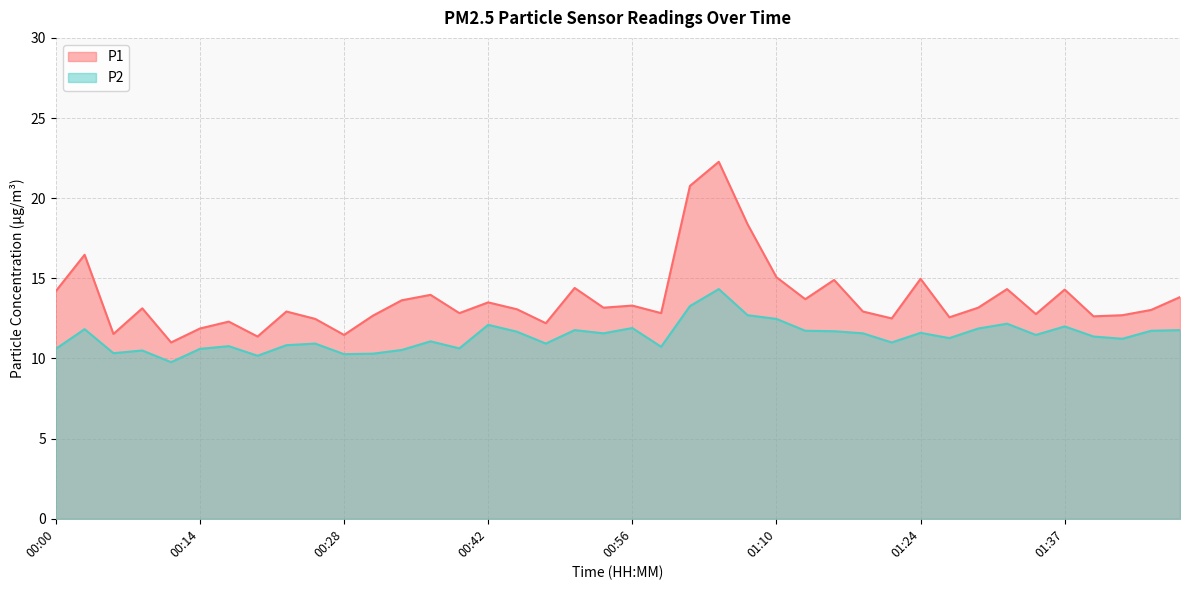

In P1, how many points are higher than both neighbors (excluding endpoints)?

13